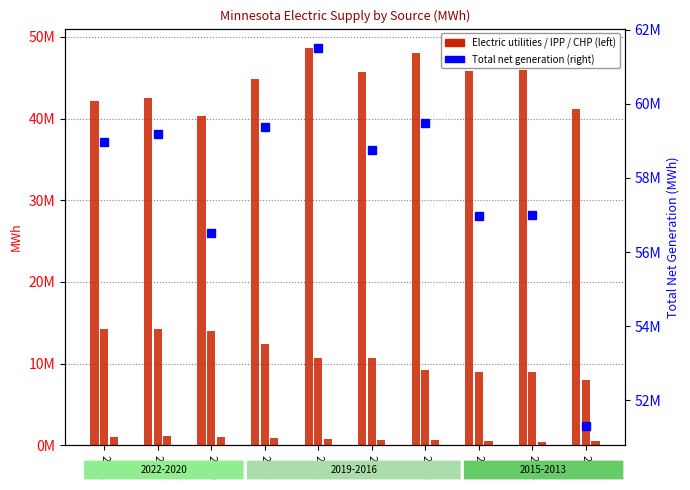

How many groups of bars are there?

10